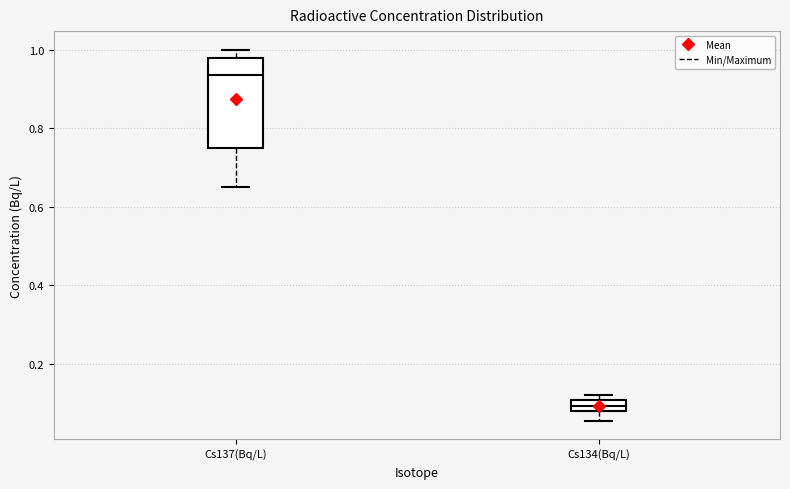

Which box has the highest median line?

Cs137(Bq/L)